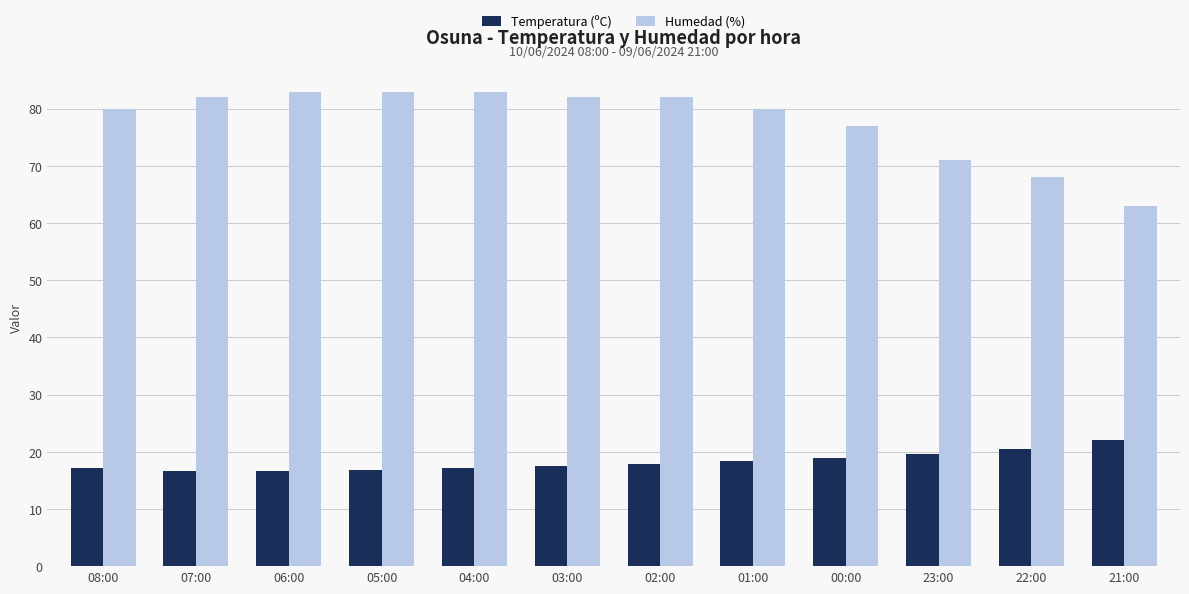

What is the approximate value of Humedad (%) at 05:00?

83.0